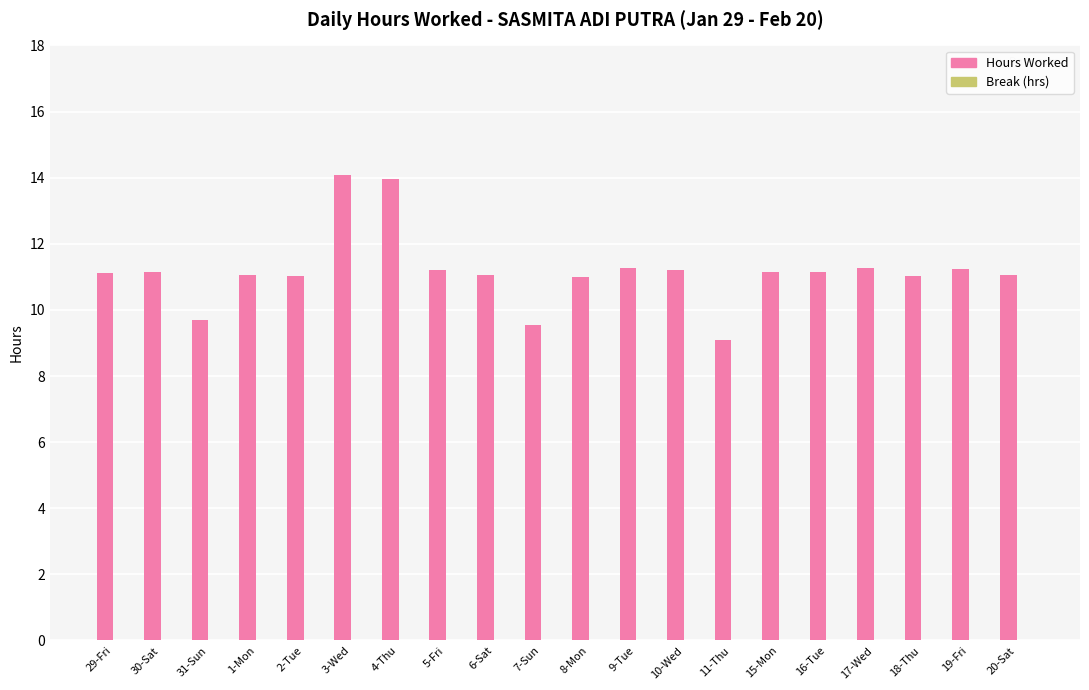

What is the ratio of the value at 11-Thu to the value at 6-Sat?

0.8